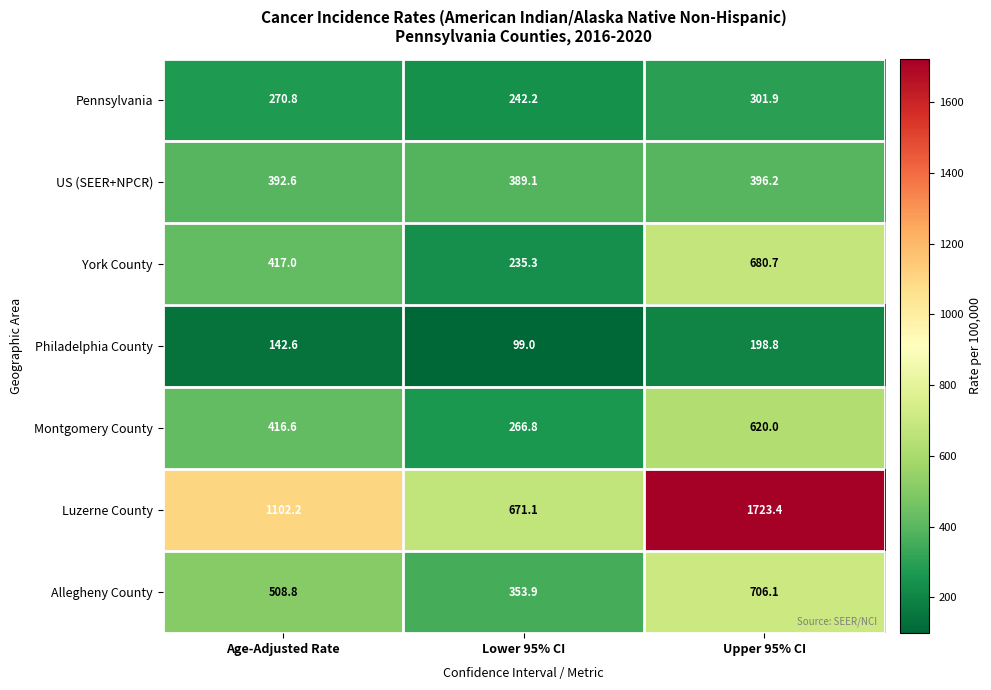

Reading left to right, extract all data points from this chart.

Pennsylvania: 270.8	242.2	301.9
US (SEER+NPCR): 392.6	389.1	396.2
York County: 417.0	235.3	680.7
Philadelphia County: 142.6	99.0	198.8
Montgomery County: 416.6	266.8	620.0
Luzerne County: 1102.2	671.1	1723.4
Allegheny County: 508.8	353.9	706.1